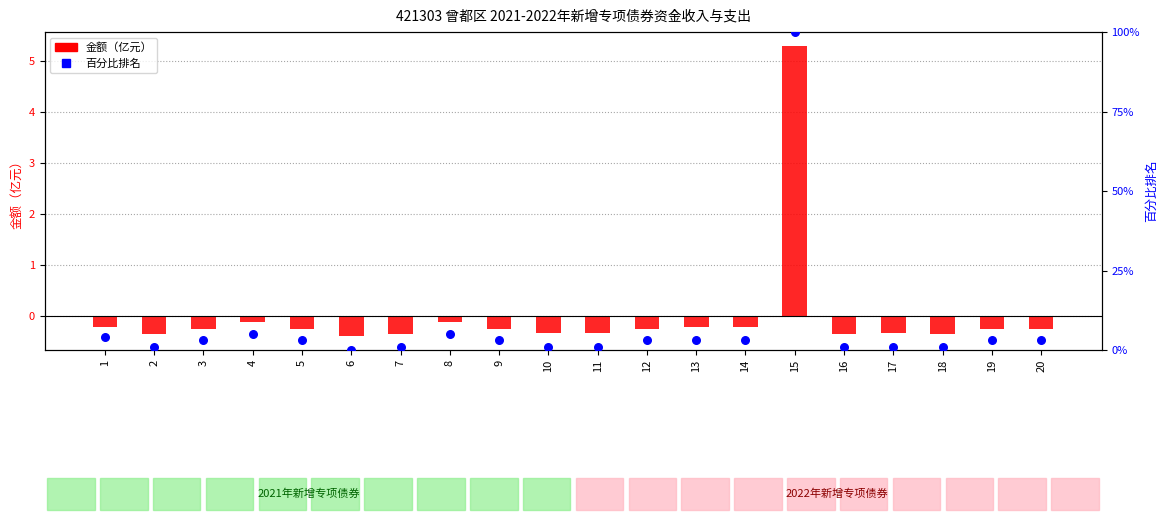

What is the total value across all series at 16?

0.6